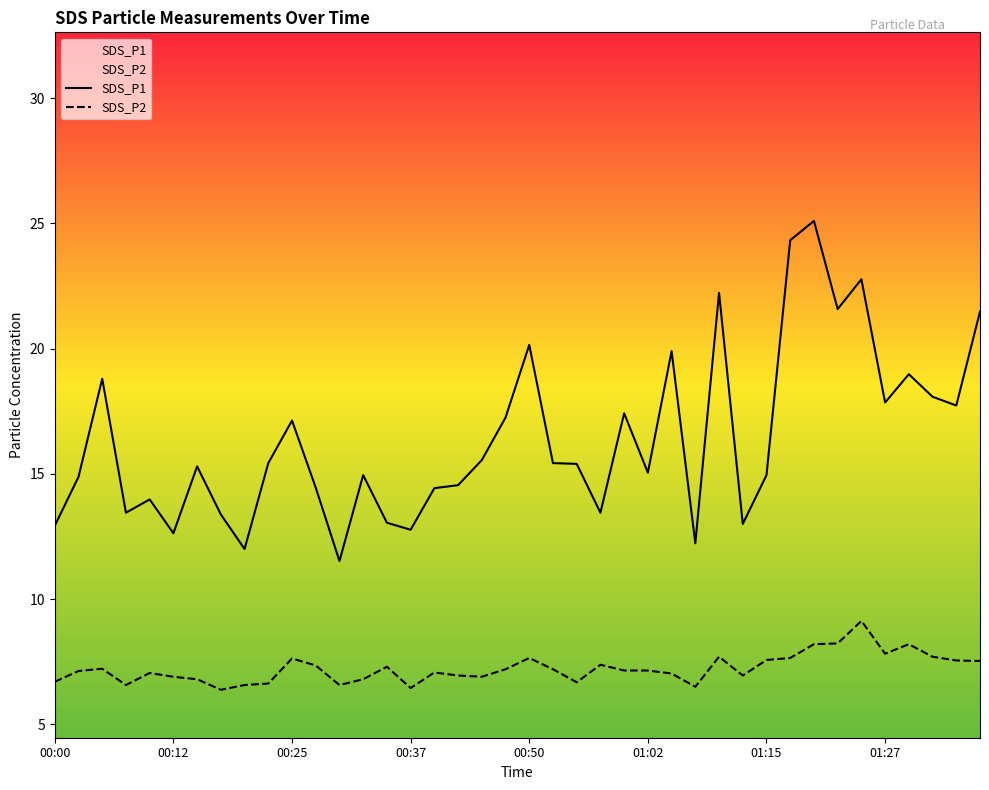

What is the difference between the second highest and second lowest values in the SDS_P1 series?

12.3